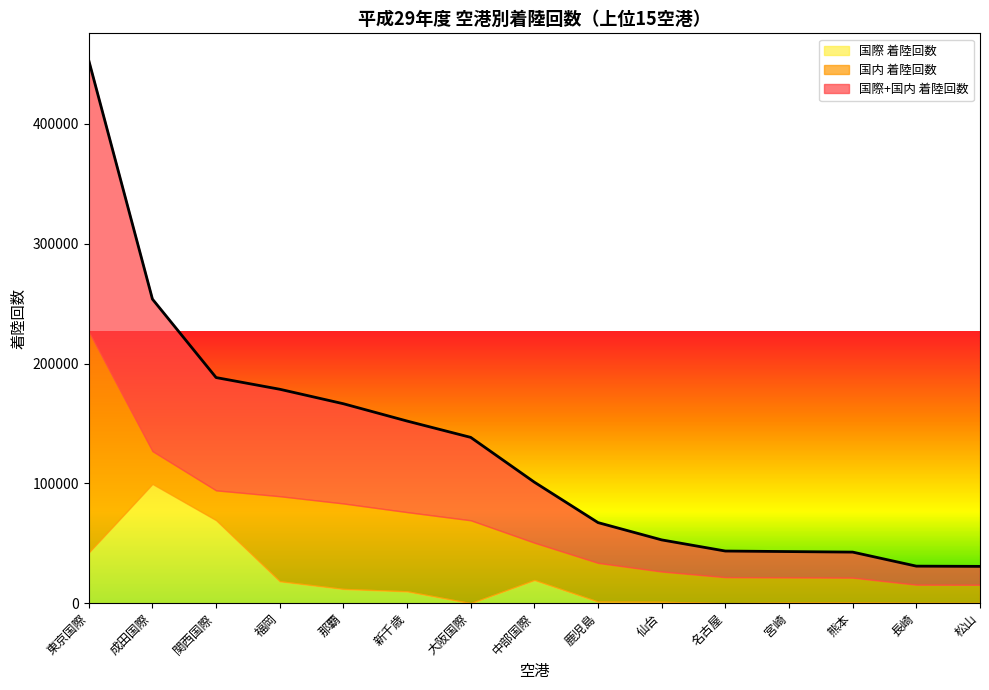

At which category does 国内 着陸回数 reach its first local peak?

那覇